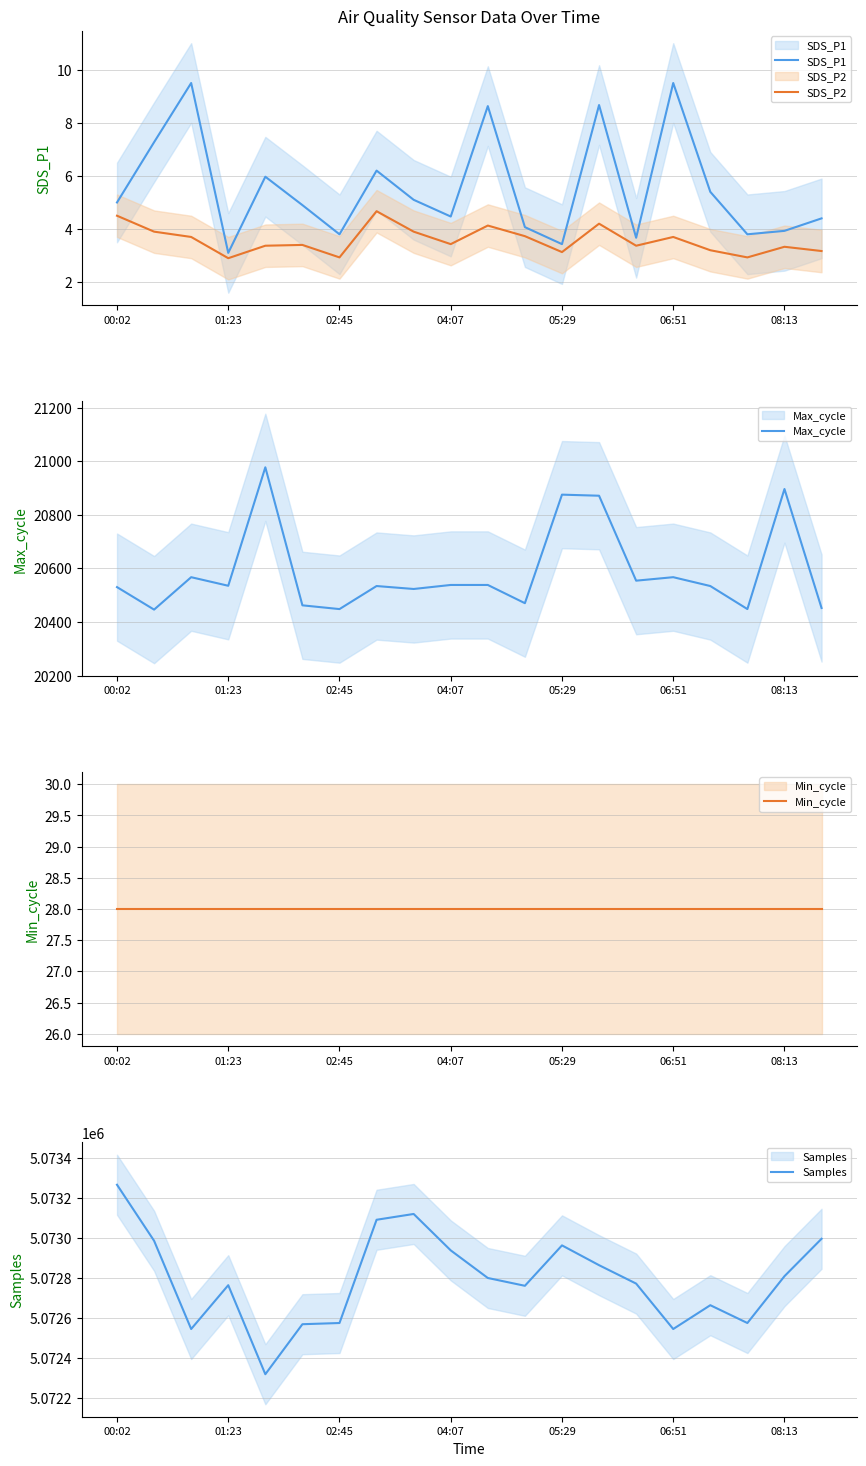

True or false: SDS_P1 has a value of 1.3 at 14.

False